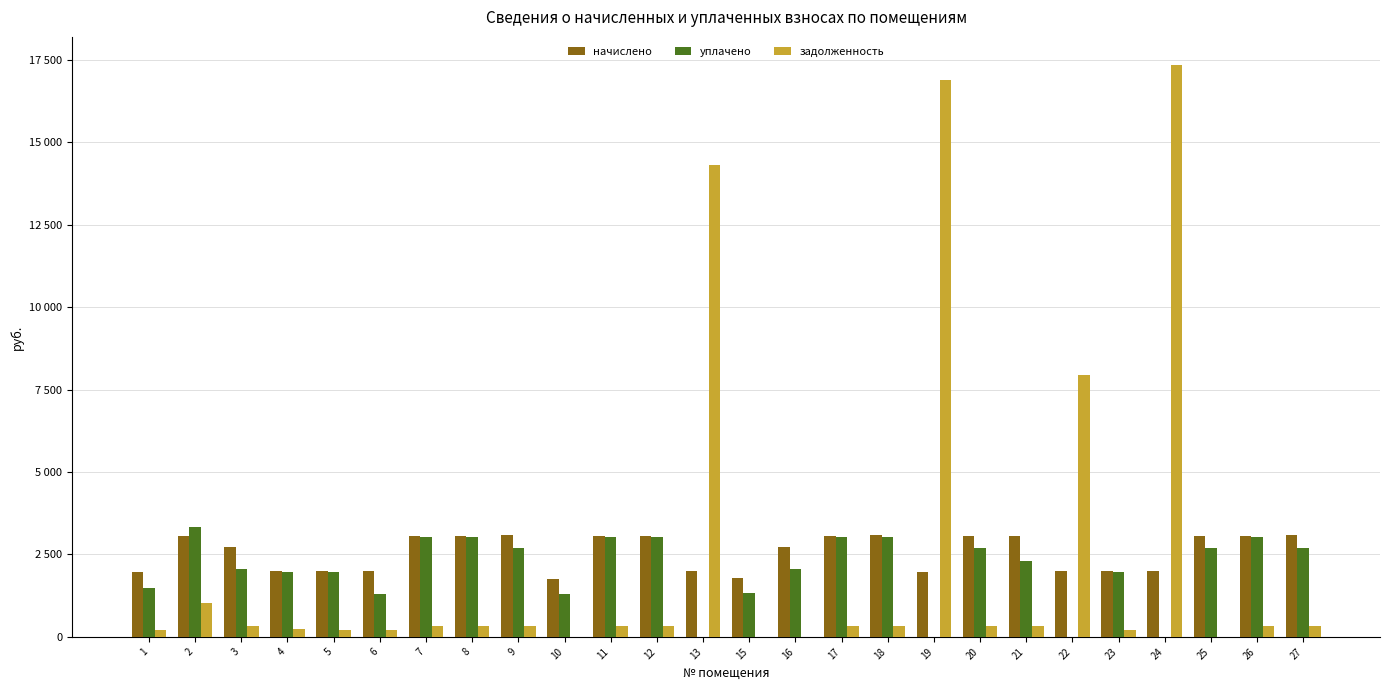

Are the bars grouped side by side (vs. stacked)?

Yes